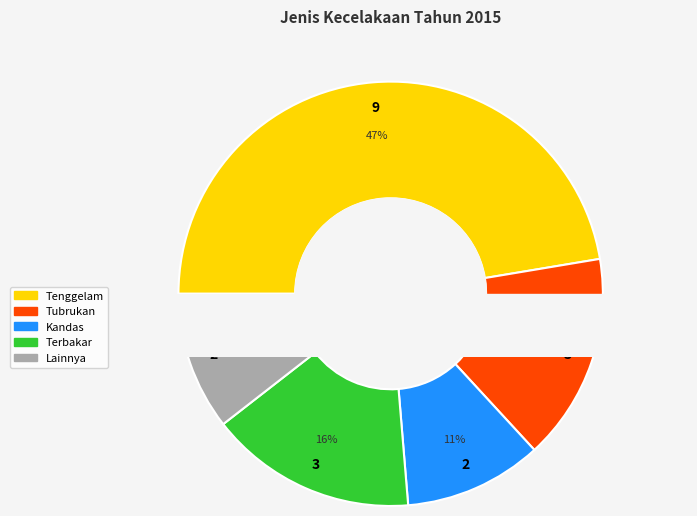

Between Terbakar and Lainnya, which is larger?

Terbakar